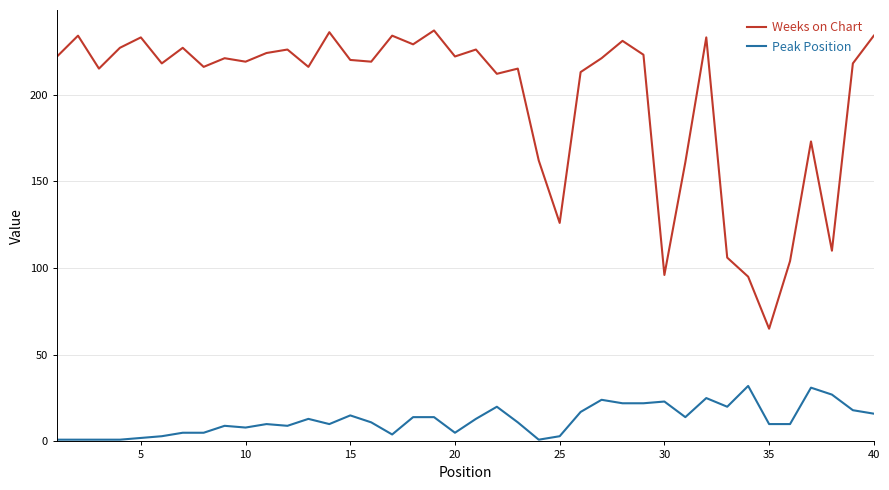

Reading right to left, transcribe all the data shown in this chart.

Weeks on Chart: 234	218	110	173	104	65	95	106	233	161	96	223	231	221	213	126	162	215	212	226	222	237	229	234	219	220	236	216	226	224	219	221	216	227	218	233	227	215	234	222
Peak Position: 16	18	27	31	10	10	32	20	25	14	23	22	22	24	17	3	1	11	20	13	5	14	14	4	11	15	10	13	9	10	8	9	5	5	3	2	1	1	1	1